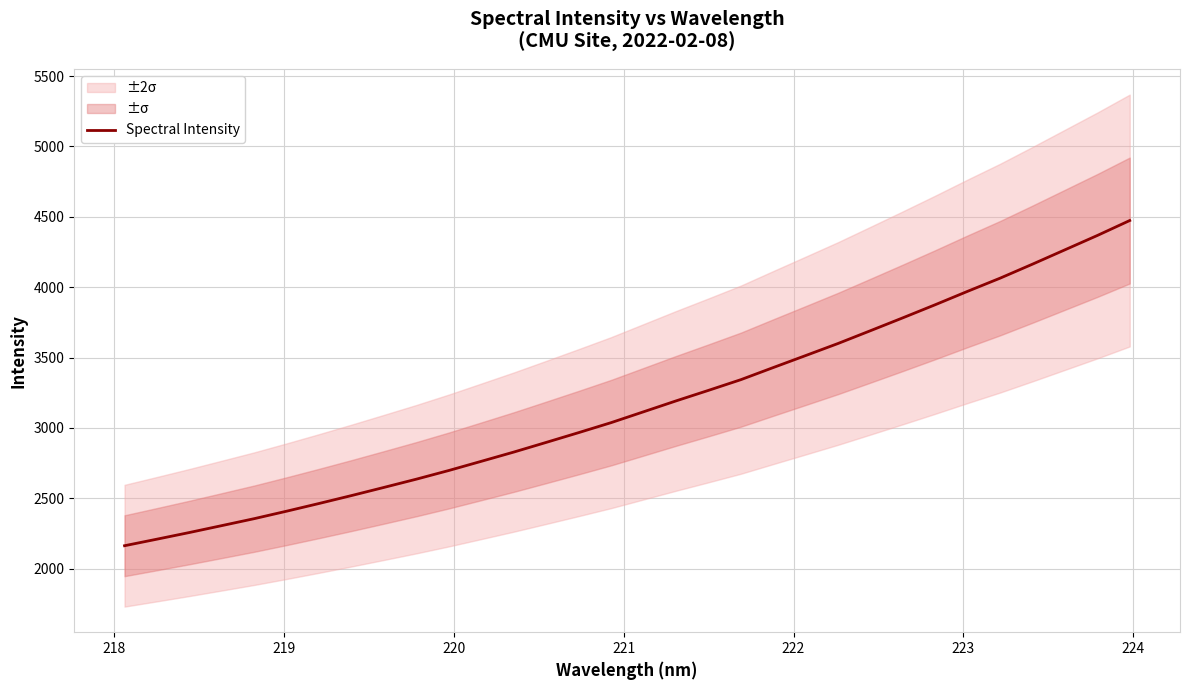

Is it true that the value at 222 is 3252.2?

False